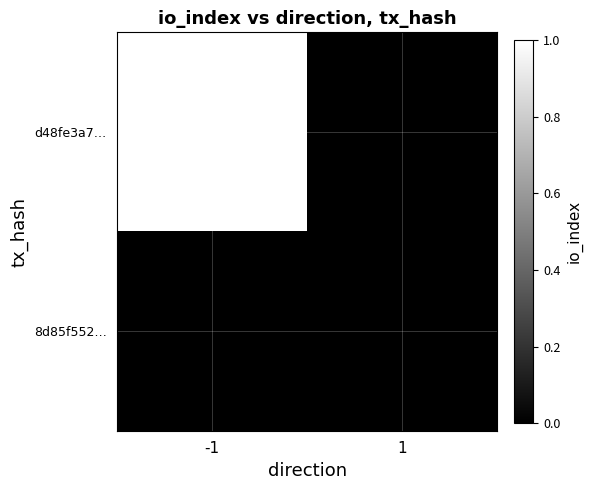

Rank the series by their average value, from lowest to highest.

8d85f552…, d48fe3a7…